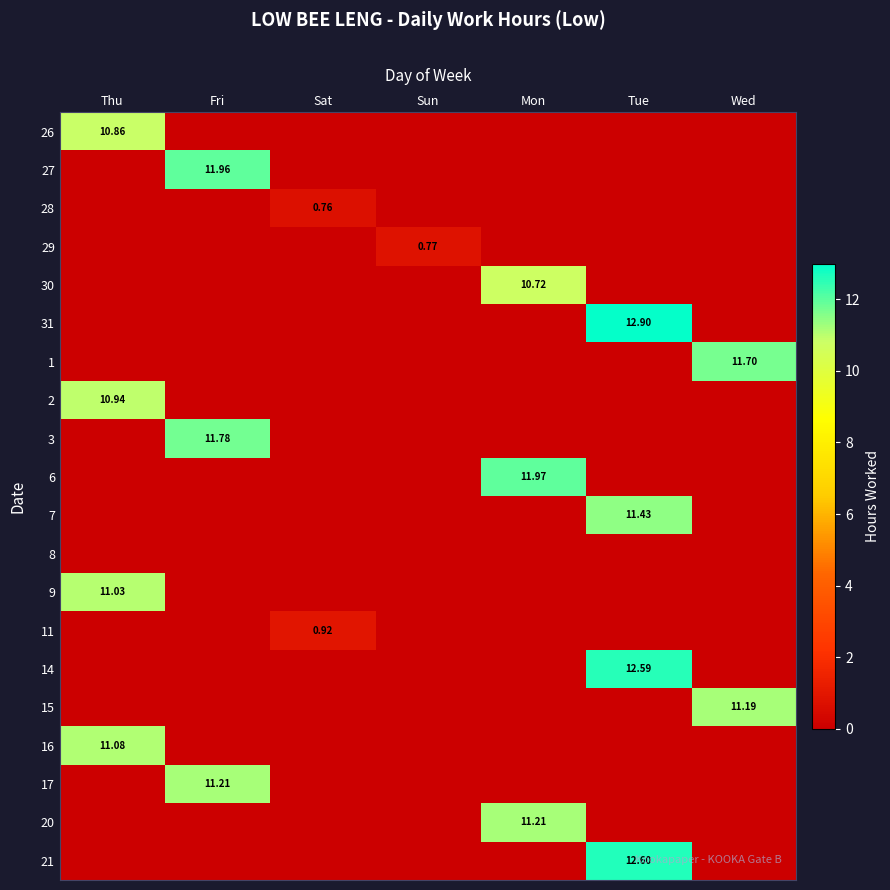

Is it true that 3 equals -5.2 at Mon?

False